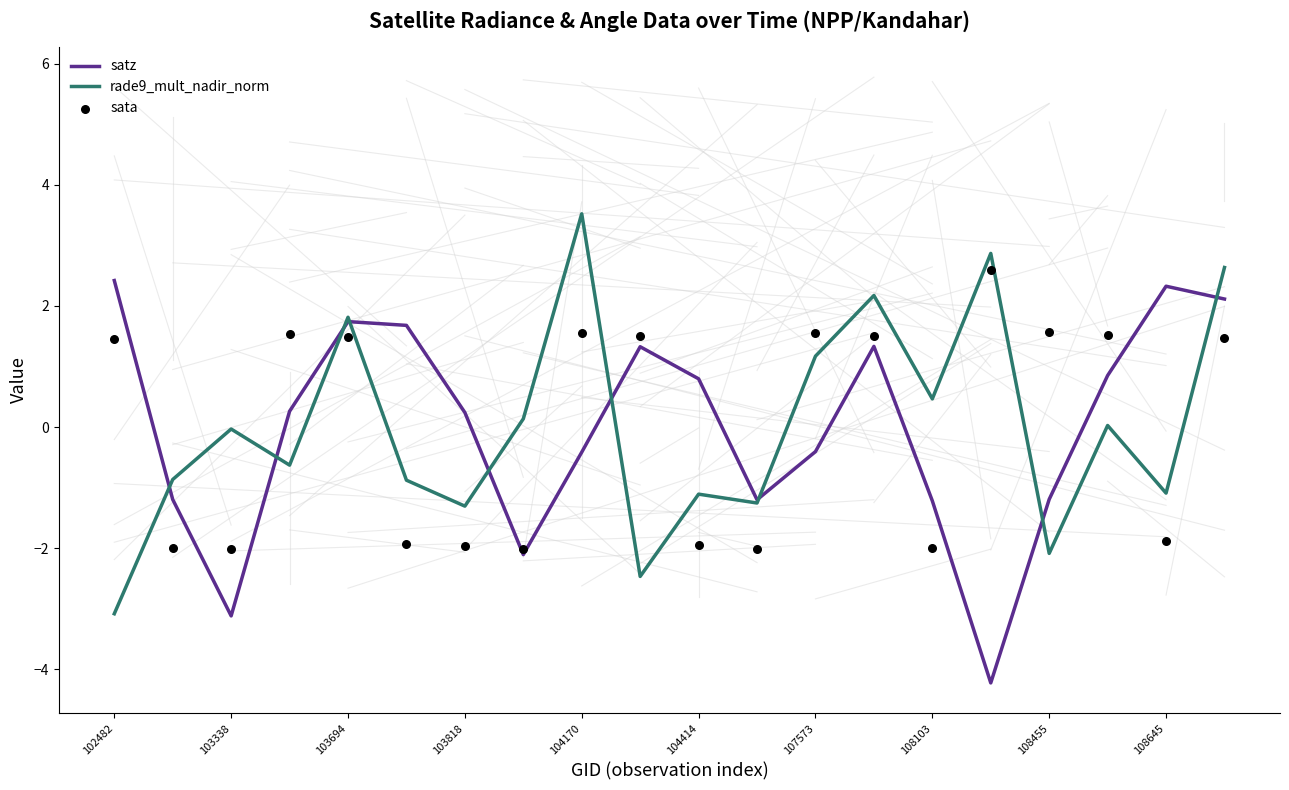

What is the total value across all series at 17?

2.4